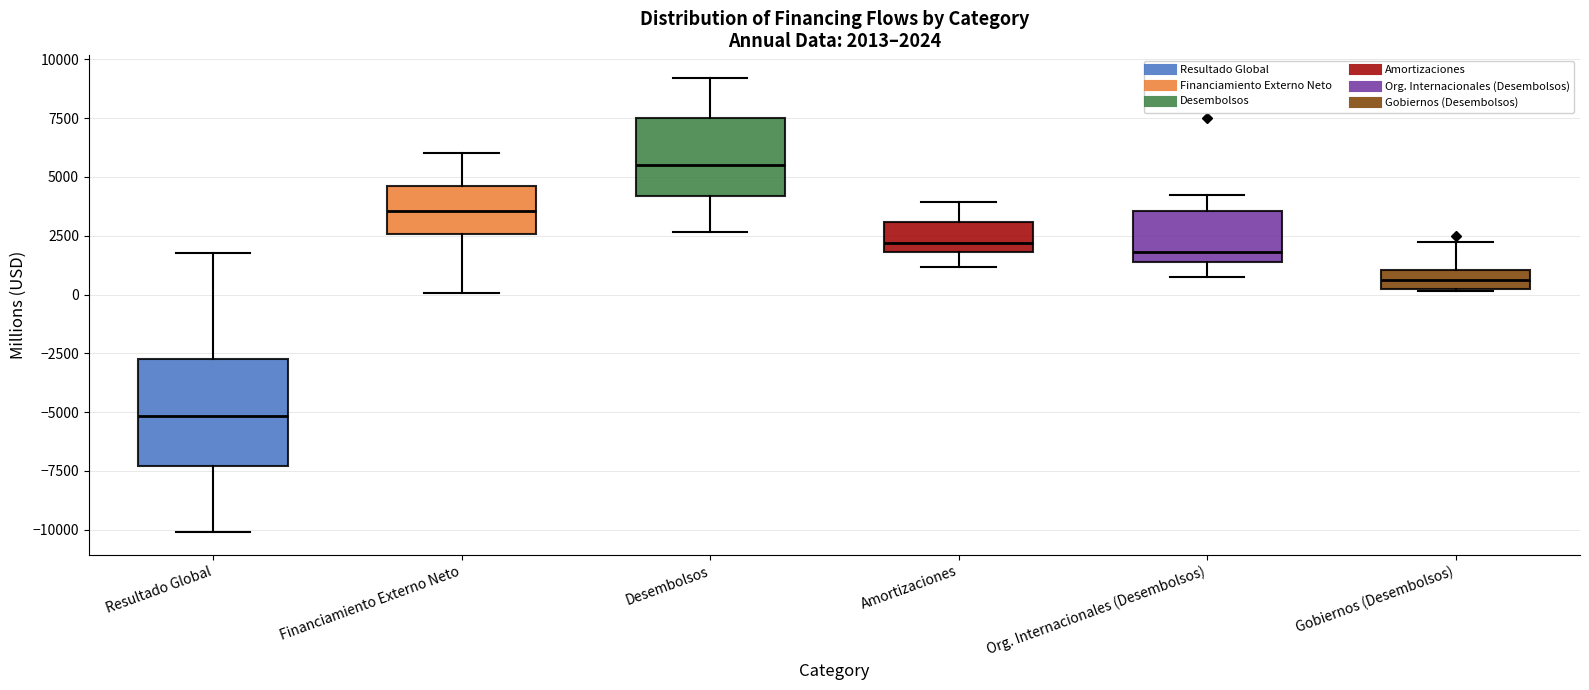

Comparing the boxes themselves (not the whiskers), which one is the tallest?

Resultado Global